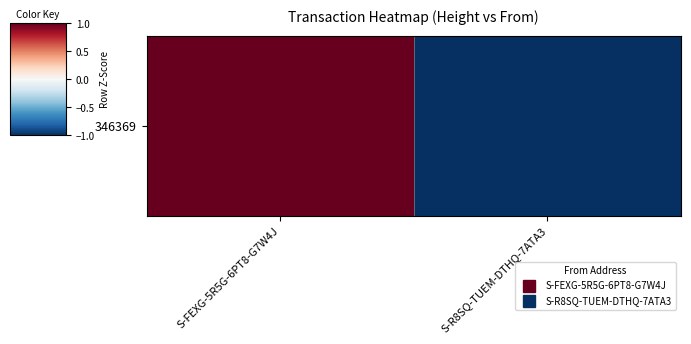

At which label is the value closest to 0?

S-FEXG-5R5G-6PT8-G7W4J